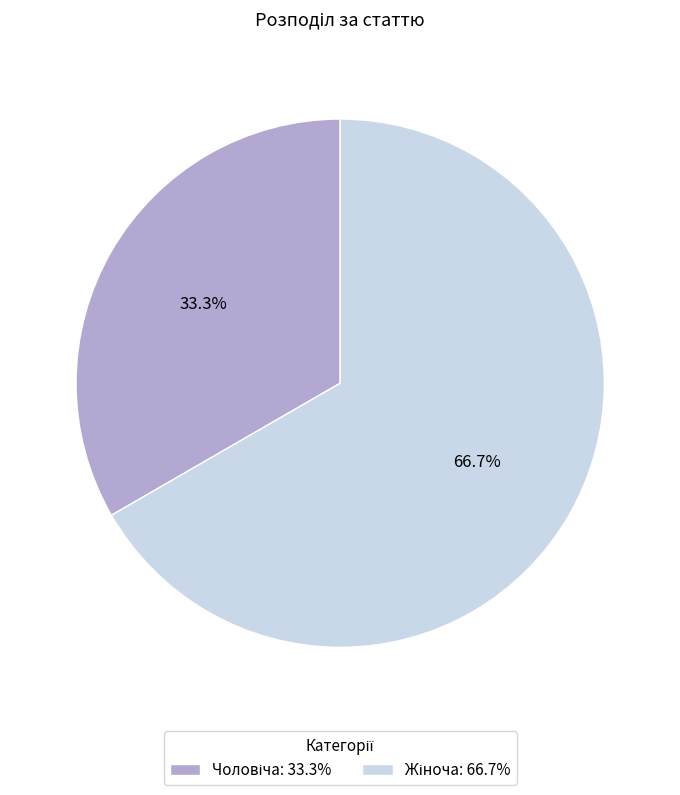

Is there any slice that represents more than half of the pie?

Yes